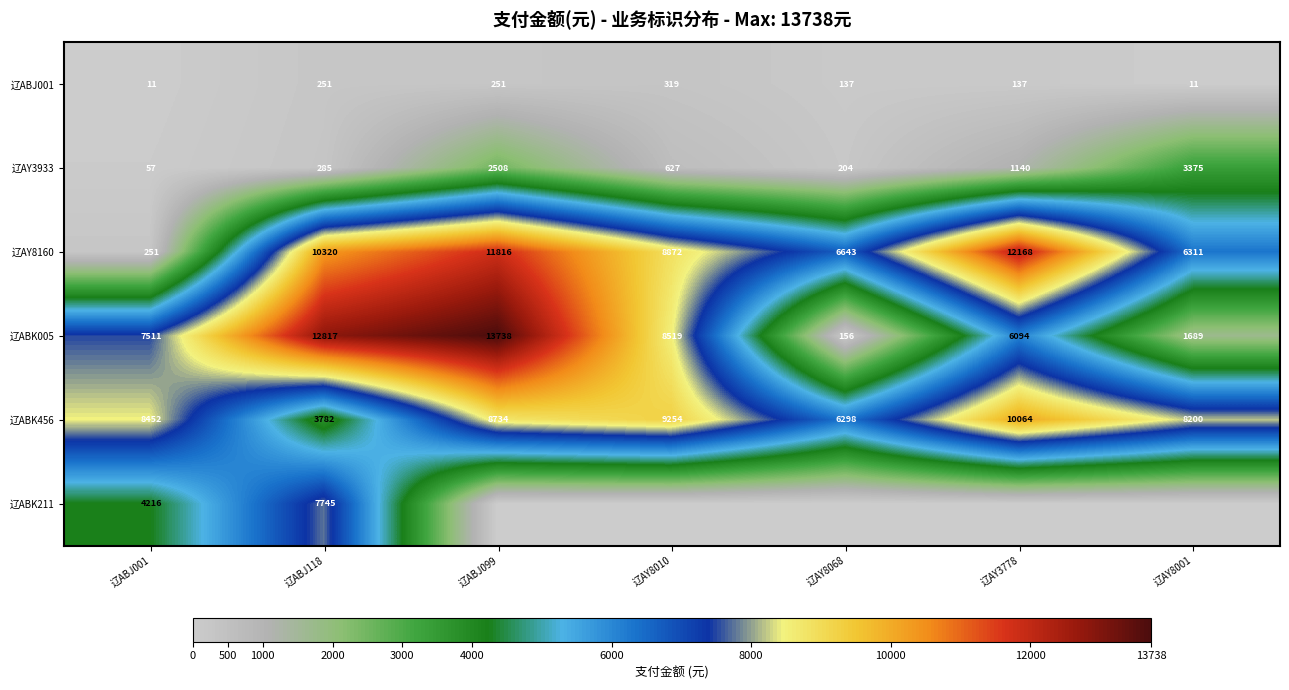

Is the value of 辽ABK005 at 辽AY8068 greater than the value of 辽ABJ001 at 辽AY8068?

Yes